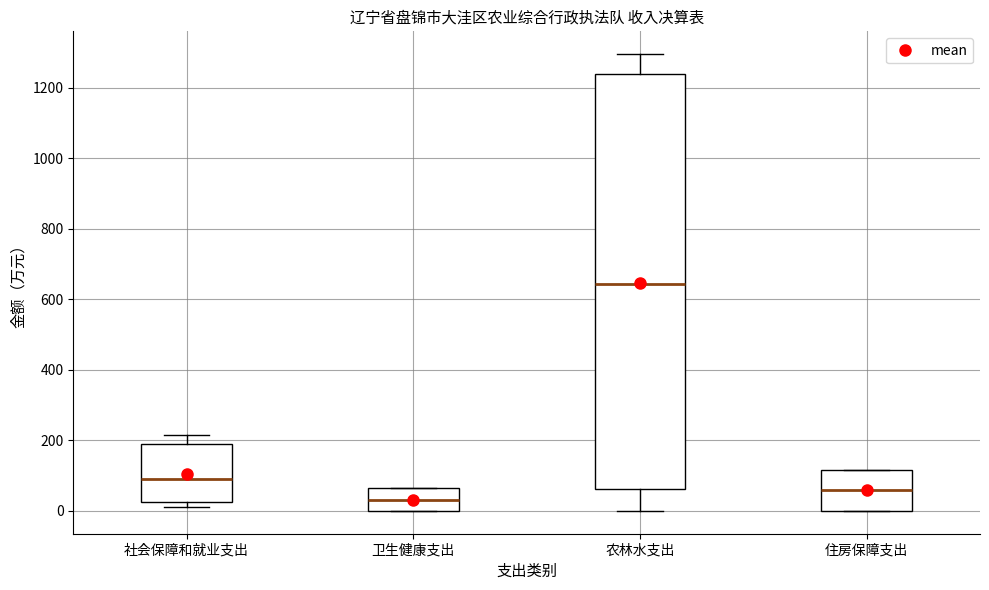

Reading left to right, read every box against the y-axis: the position of its median line, the range the box covers, and the ends of its whiskers. The values are not printed on the chart, so give them approximately, as read against the axis.

社会保障和就业支出: median 80, box 20 to 180, whiskers 0 to 220
卫生健康支出: median 40, box 0 to 60, whiskers 0 to 60
农林水支出: median 640, box 60 to 1240, whiskers 0 to 1300
住房保障支出: median 60, box 0 to 120, whiskers 0 to 120